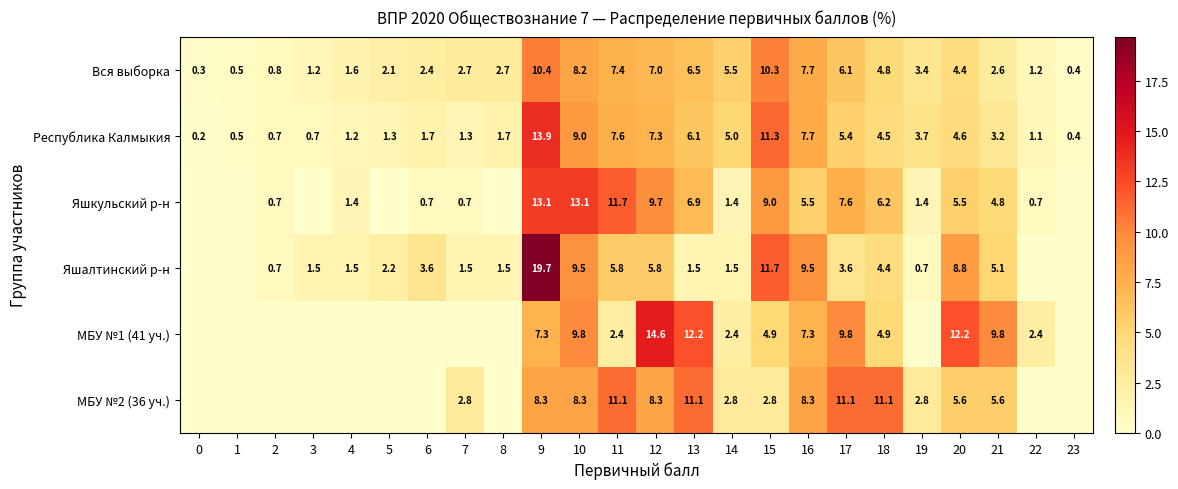

Where does the Вся выборка series first go above 3?

9